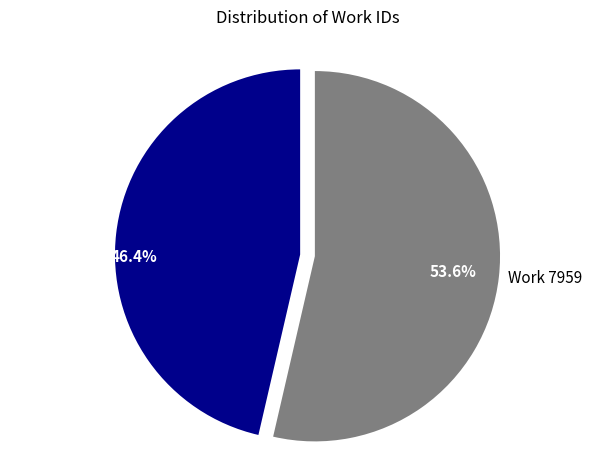

What is the ratio of the value at Work 7959 to the value at Work 6885?

1.2